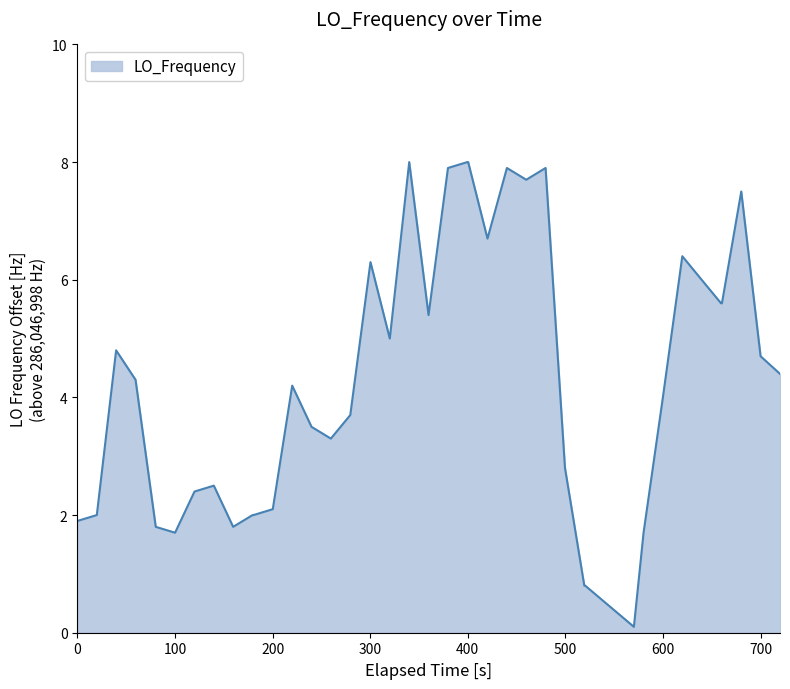

What is the greatest value displayed?

8.0